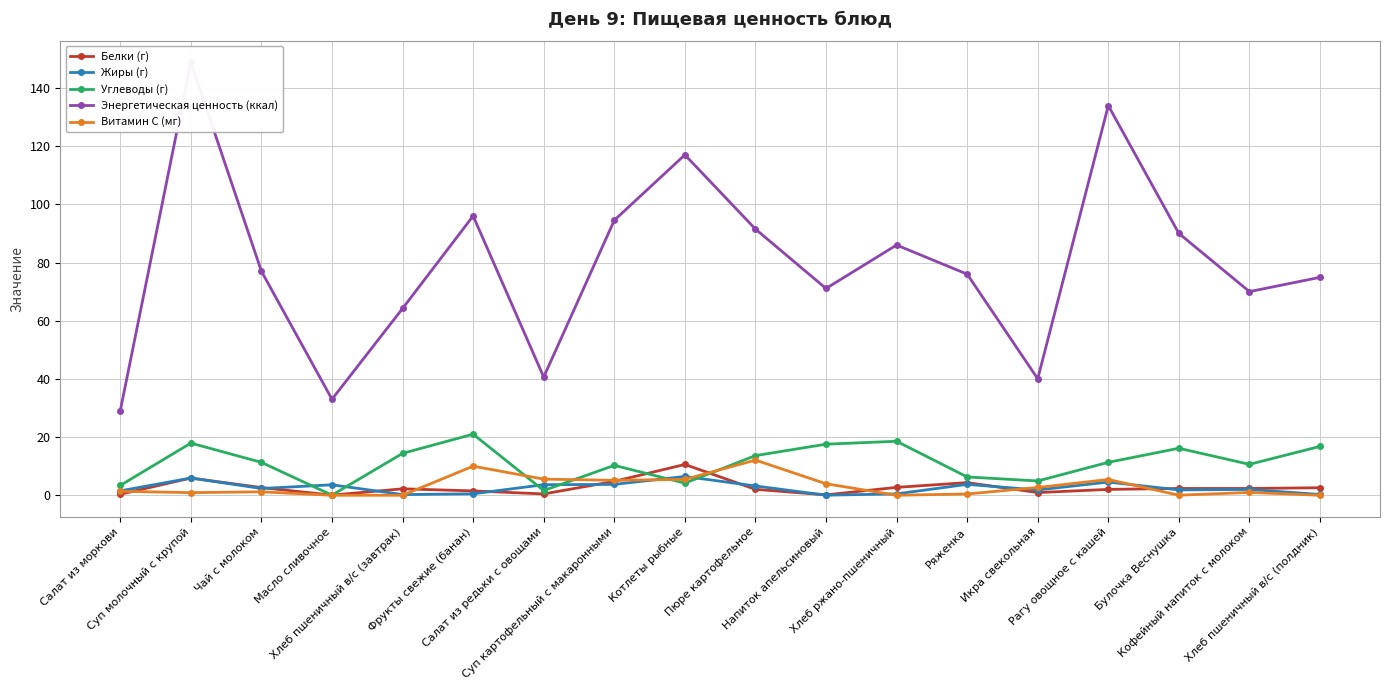

Reading left to right, list all the values displayed in this chart.

Белки (г): 0.3	5.9	2.6	0.1	2.2	1.5	0.5	4.8	10.6	2.0	0.1	2.7	4.3	0.9	2.0	2.3	2.3	2.6
Жиры (г): 1.5	5.9	2.3	3.6	0.2	0.5	3.6	3.7	6.5	3.2	0.0	0.5	3.8	1.8	4.5	1.8	2.0	0.3
Углеводы (г): 3.4	17.9	11.3	0.1	14.4	21.0	1.6	10.3	4.2	13.6	17.6	18.6	6.3	4.9	11.3	16.2	10.6	16.8
Энергетическая ценность (ккал): 29.0	148.8	77.0	33.0	64.2	96.0	40.6	94.5	117.0	91.5	71.1	86.0	76.0	40.0	133.9	90.0	70.0	74.9
Витамин С (мг): 1.4	0.9	1.2	0.0	0.0	10.0	5.5	5.1	5.5	12.1	4.0	0.0	0.5	2.7	5.4	0.0	1.0	0.0